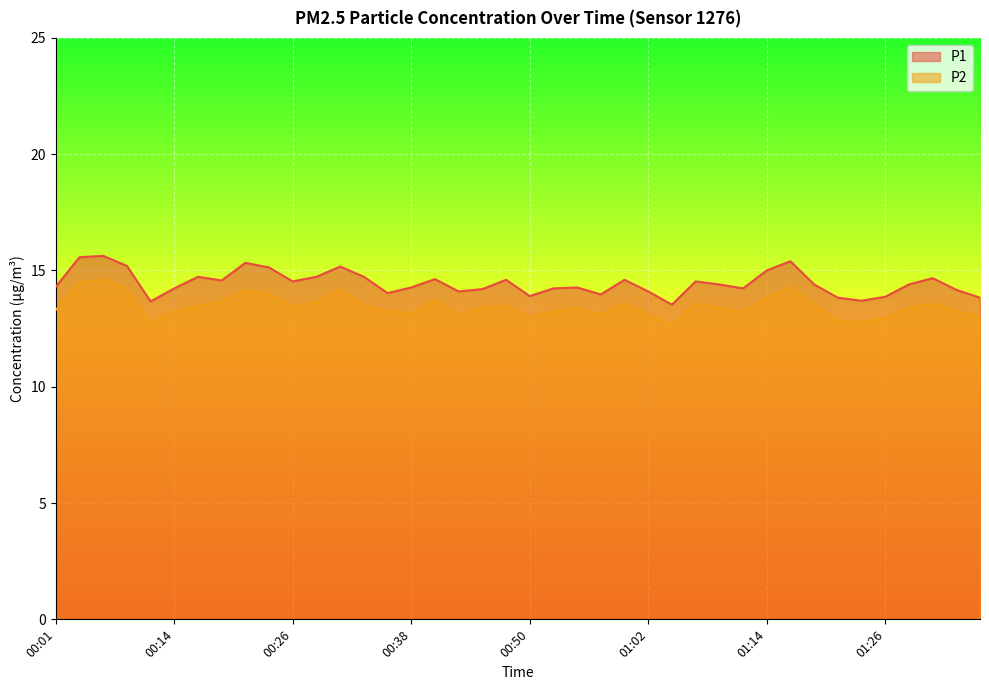

How many values in the P1 series are below 14?

8